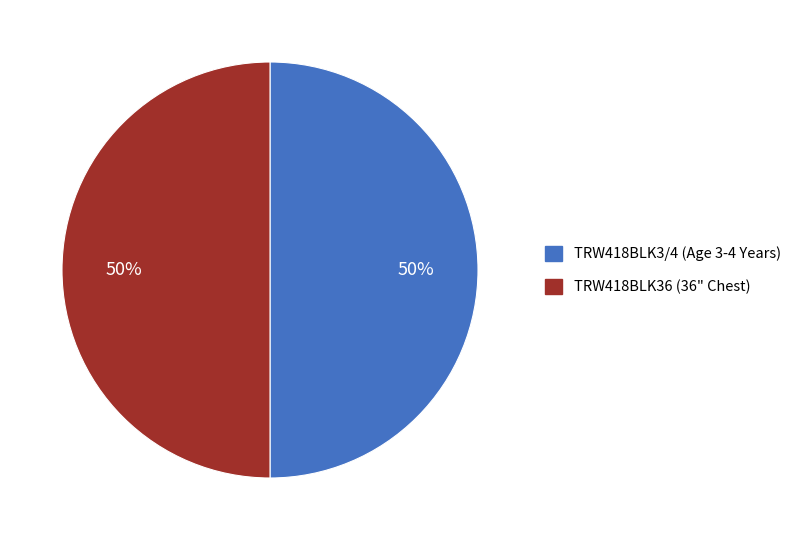

What is the ratio of the value at TRW418BLK3/4 (Age 3-4 Years) to the value at TRW418BLK36 (36" Chest)?

1.0